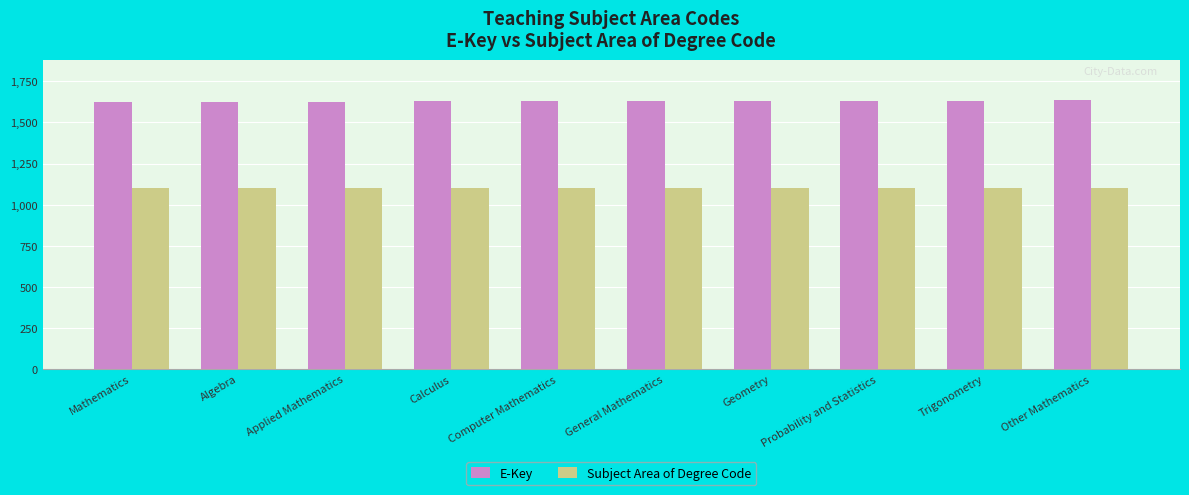

What is the total value across all series at General Mathematics?

2730